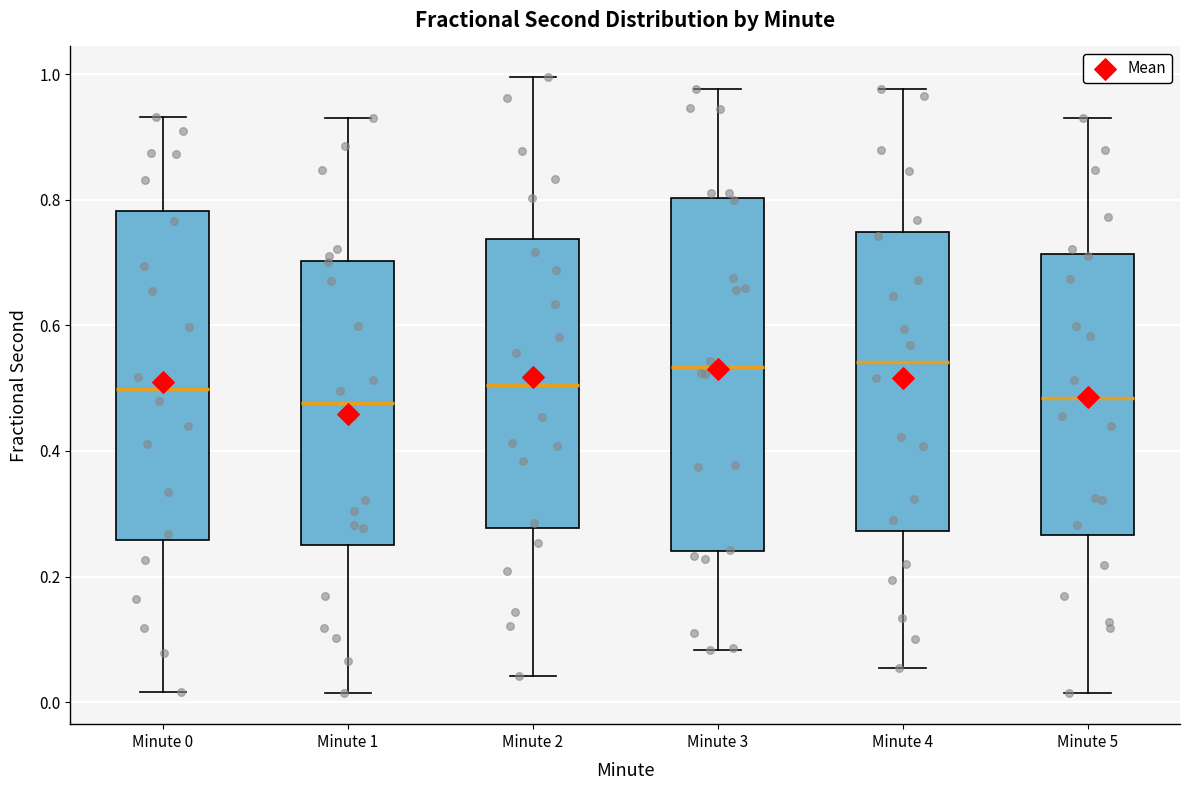

Reading left to right, read every box against the y-axis: the position of its median line, the range the box covers, and the ends of its whiskers. The values are not printed on the chart, so give them approximately, as read against the axis.

Minute 0: median 0.50, box 0.26 to 0.78, whiskers 0.02 to 0.94
Minute 1: median 0.48, box 0.26 to 0.70, whiskers 0.02 to 0.92
Minute 2: median 0.50, box 0.28 to 0.74, whiskers 0.04 to 1.00
Minute 3: median 0.54, box 0.24 to 0.80, whiskers 0.08 to 0.98
Minute 4: median 0.54, box 0.28 to 0.74, whiskers 0.06 to 0.98
Minute 5: median 0.48, box 0.26 to 0.72, whiskers 0.02 to 0.92